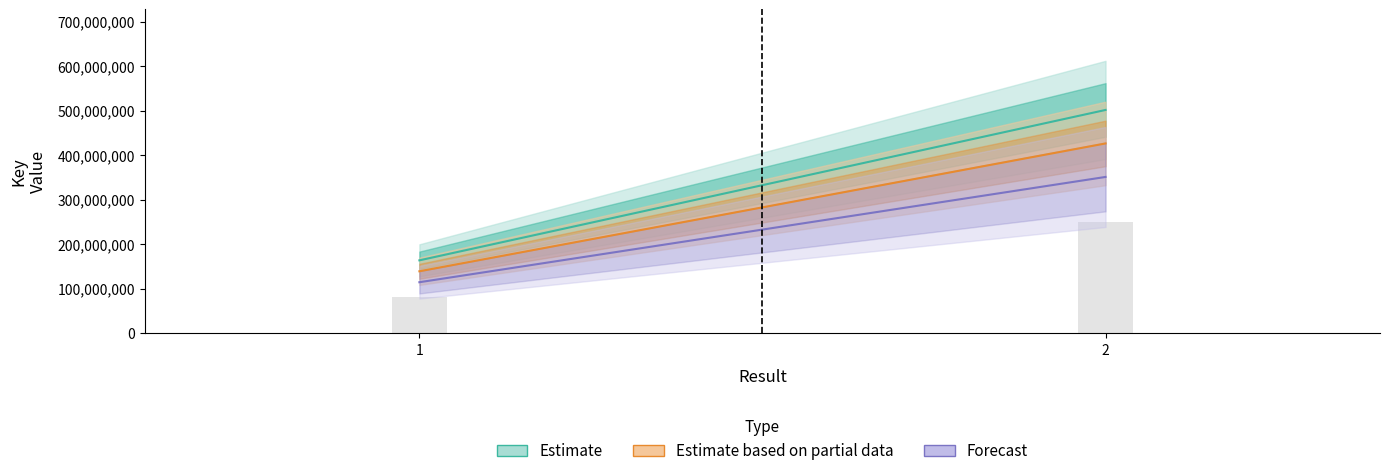

Rank the categories by value from highest to lowest.

2, 1